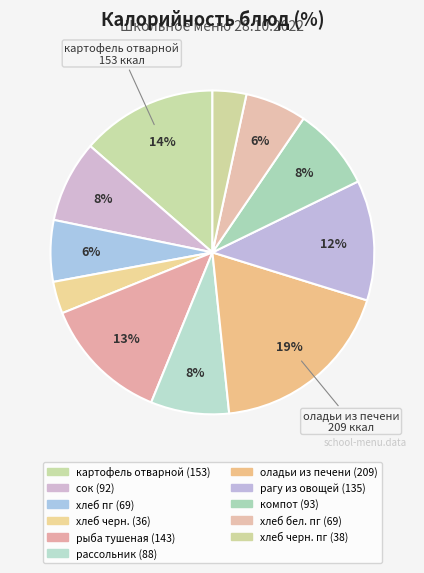

How many segments does this pie chart have?

11